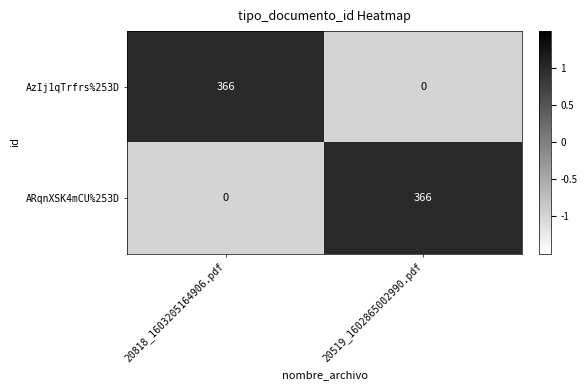

True or false: AzIj1qTrfrs%253D has a value of 366 at 20818_1603205164906.pdf.

True